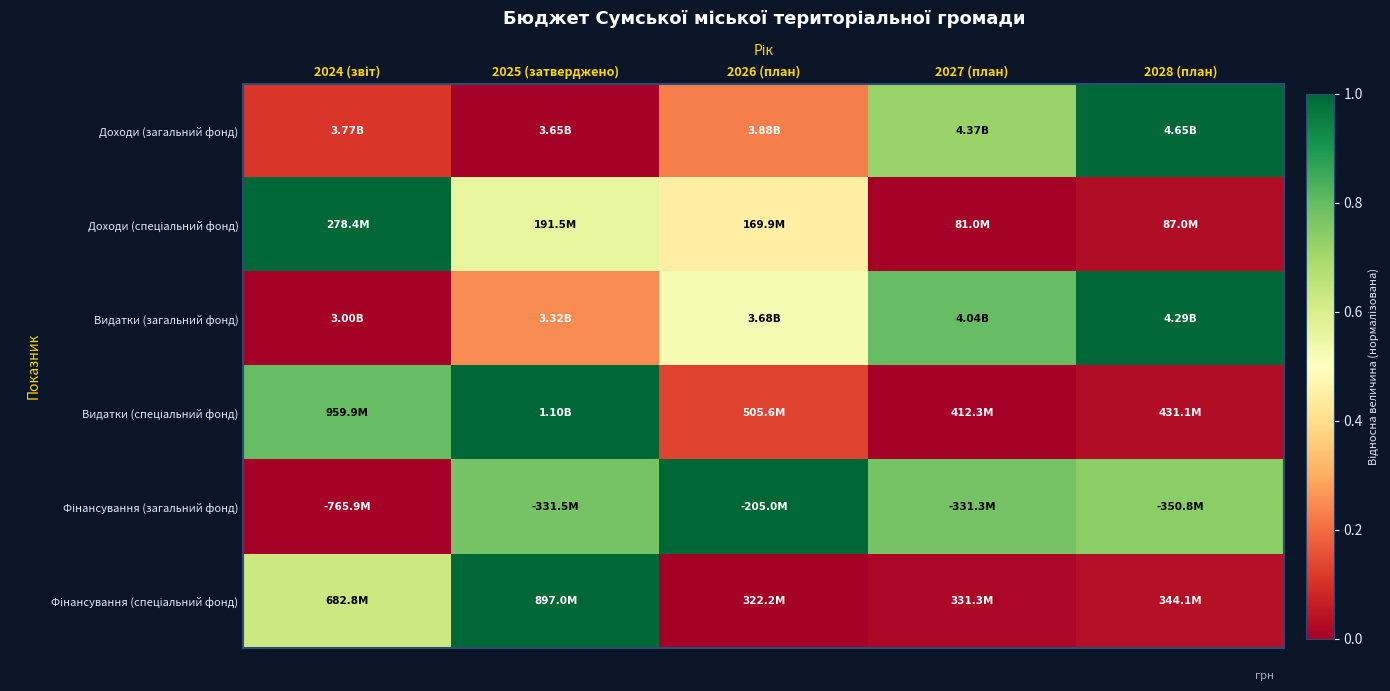

What is the difference between the highest and lowest values at 2024 (звіт)?

1.0